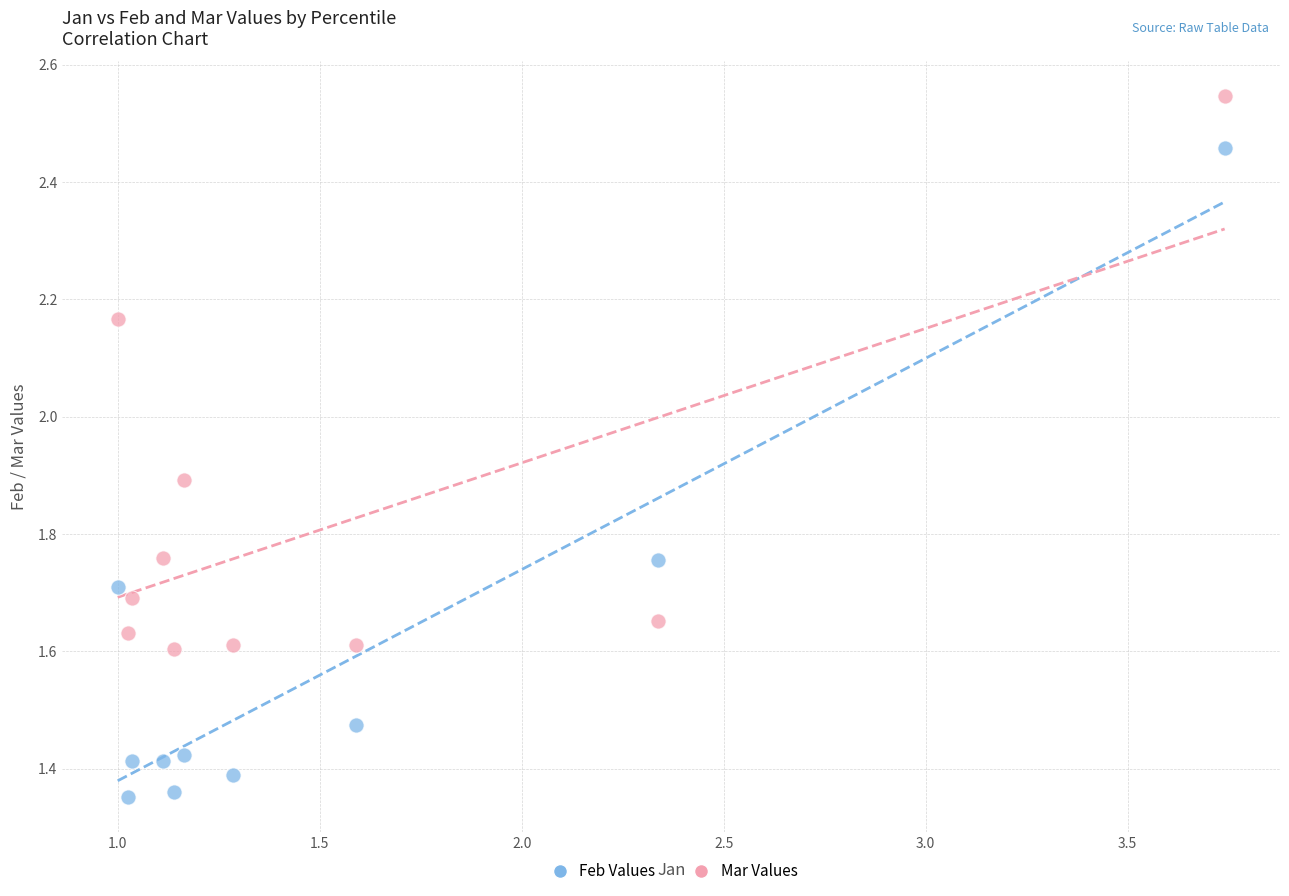

Which series reaches the maximum Y coordinate?

Mar Values